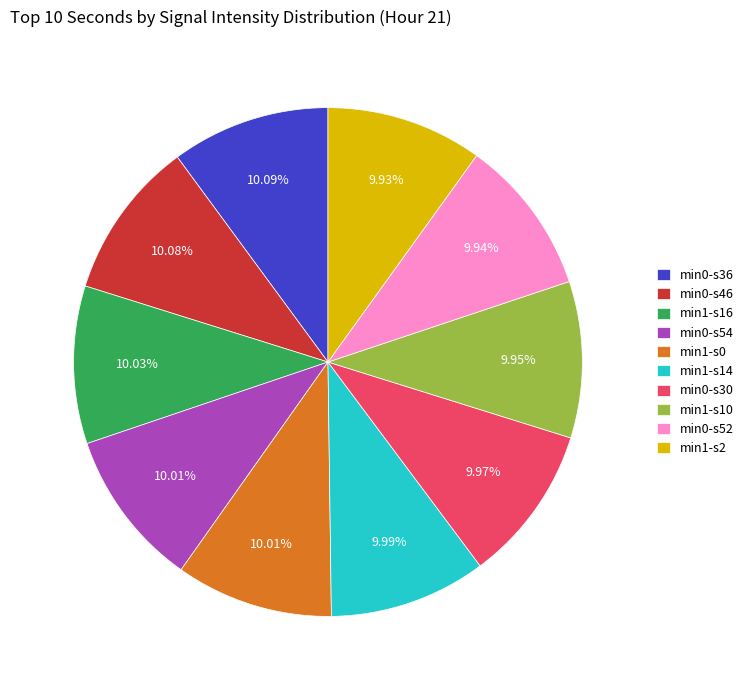

Is the sum of min1-s14 and min0-s36 greater than half?

No